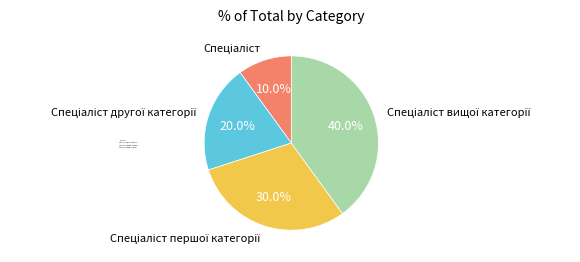

Is there any slice that represents more than half of the pie?

No